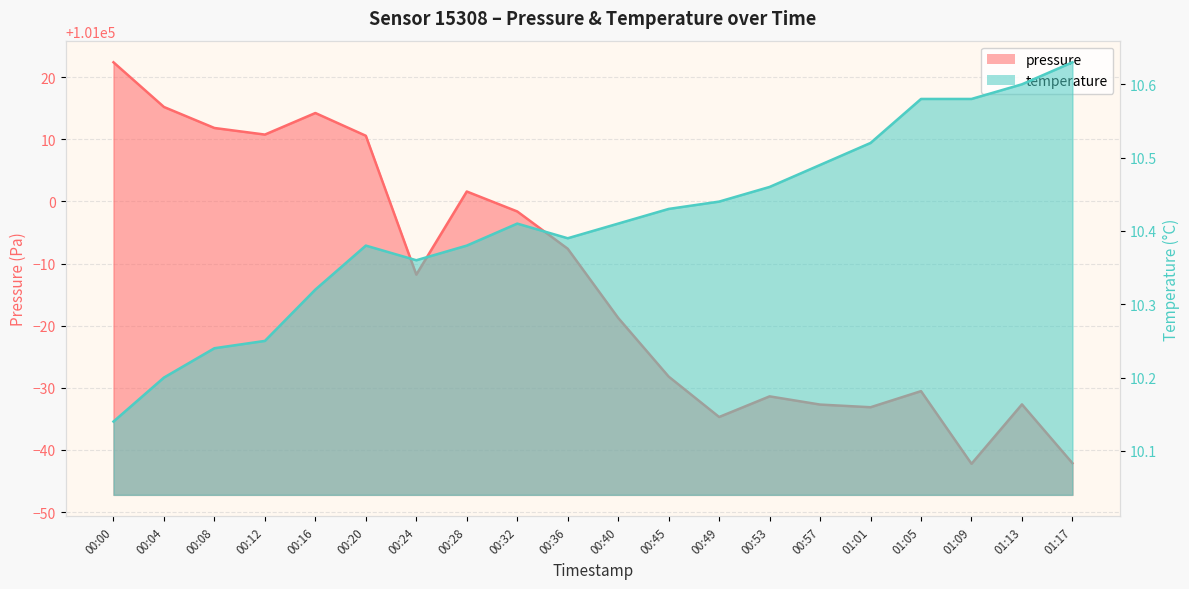

What is the total value across all series at 00:16?

101024.5